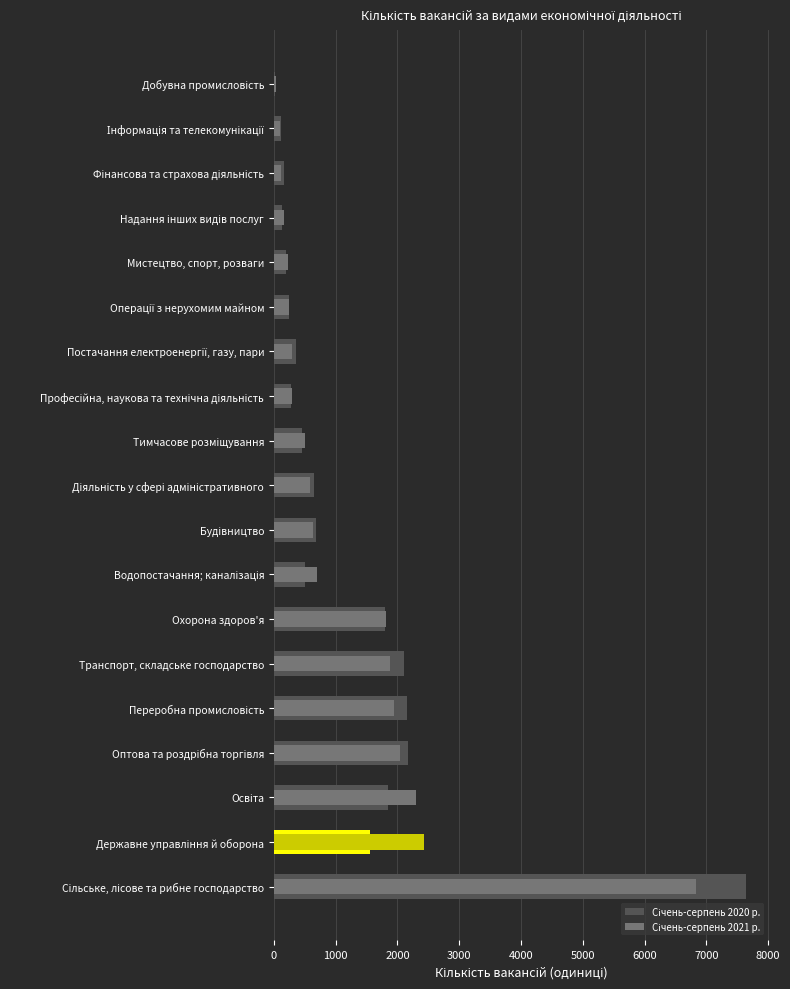

Are the bars grouped side by side (vs. stacked)?

Yes